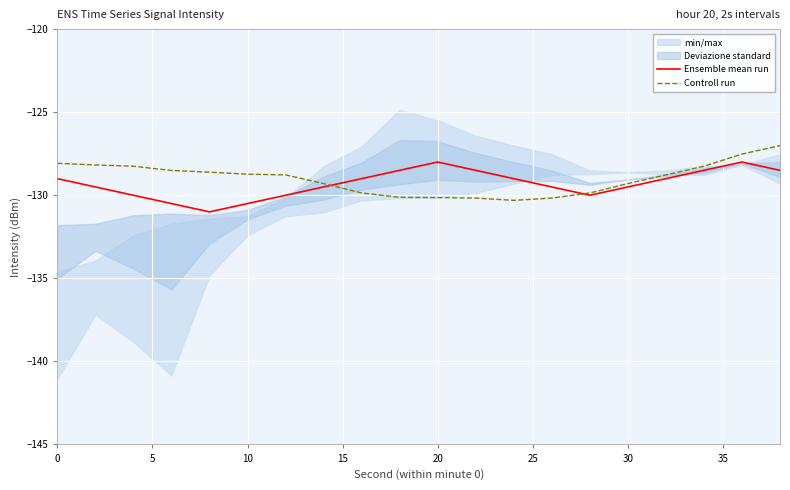

What is the minimum value for Controll run?

-130.3